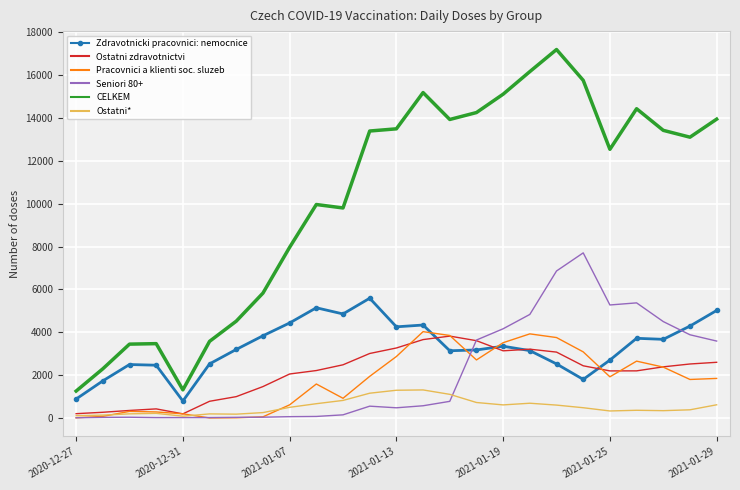

What is the lowest value of the CELKEM series?

1258